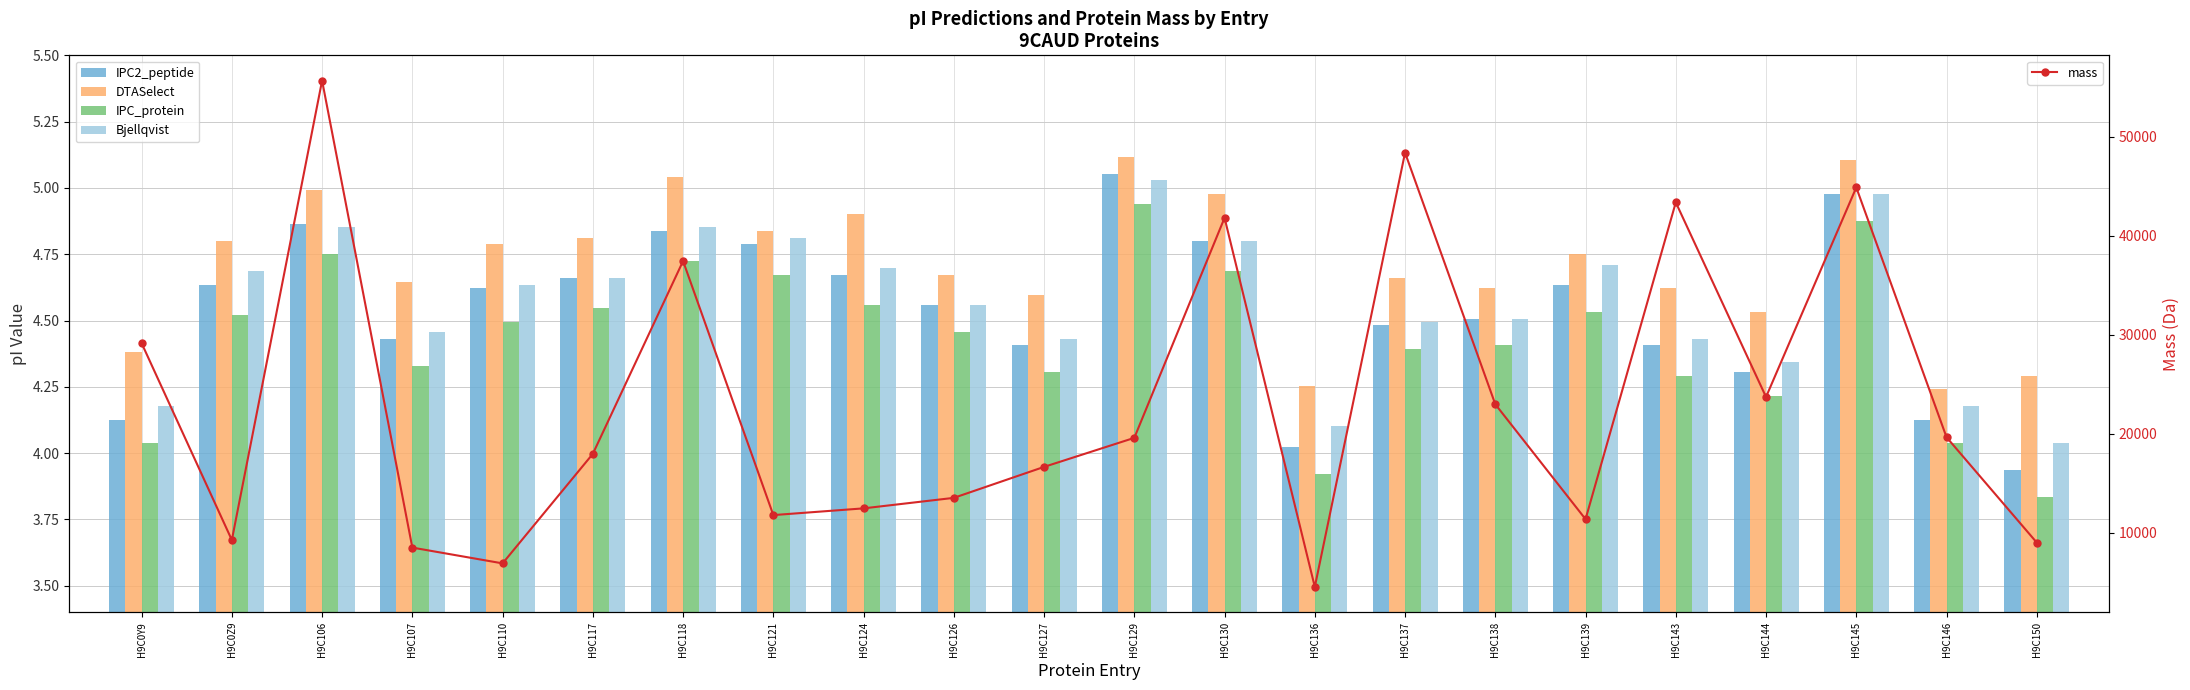

What is the label of the 1st bar from the left?

H9C0Y9